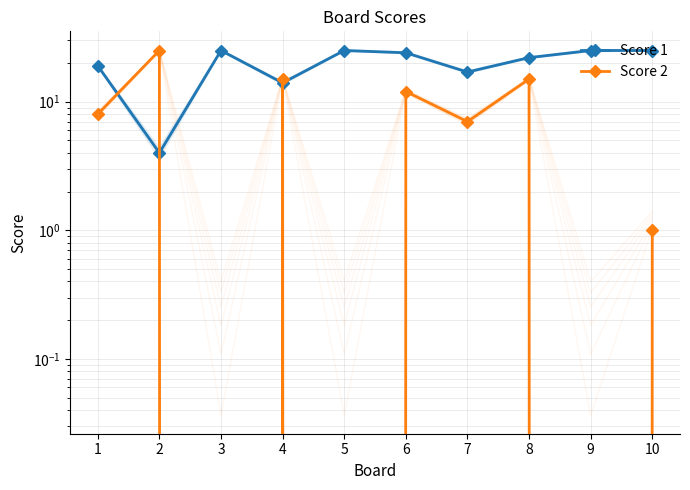

How many data points in Score 2 are less than 8?

5